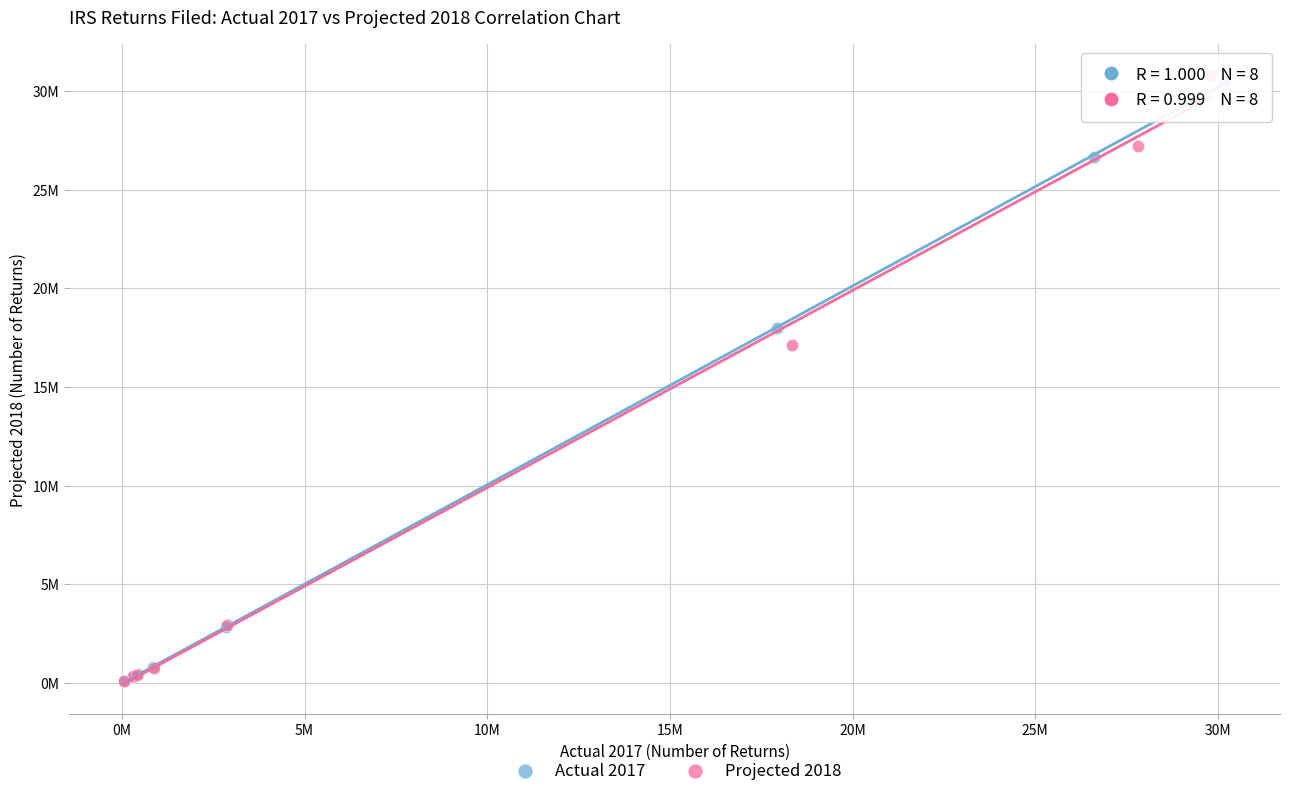

What are all the series names shown in the legend?

Actual 2017, Projected 2018